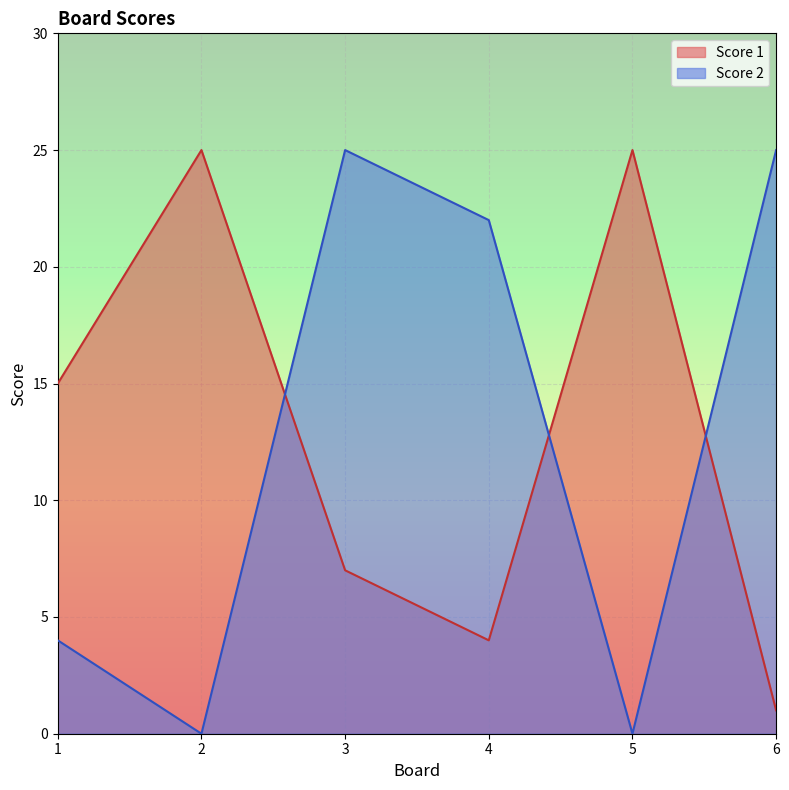

How many lines are shown in the chart?

2